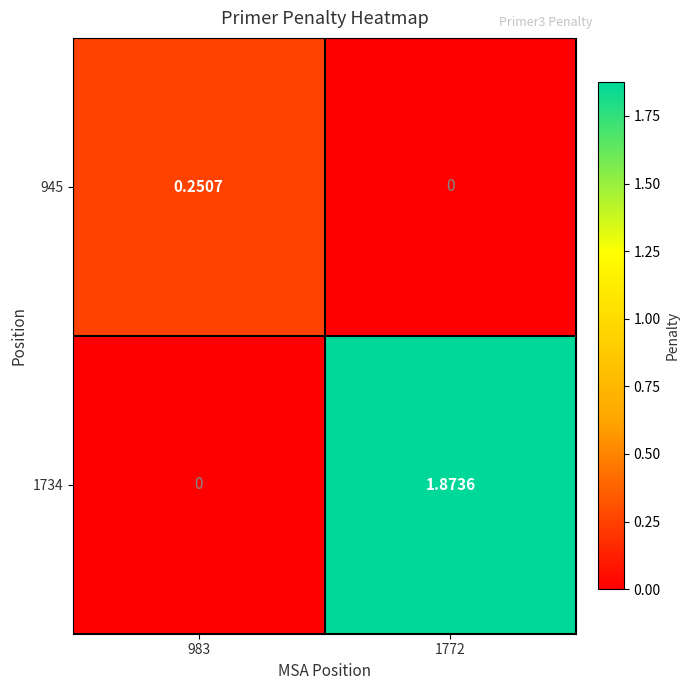

How many values in the 1734 series are below 1?

1